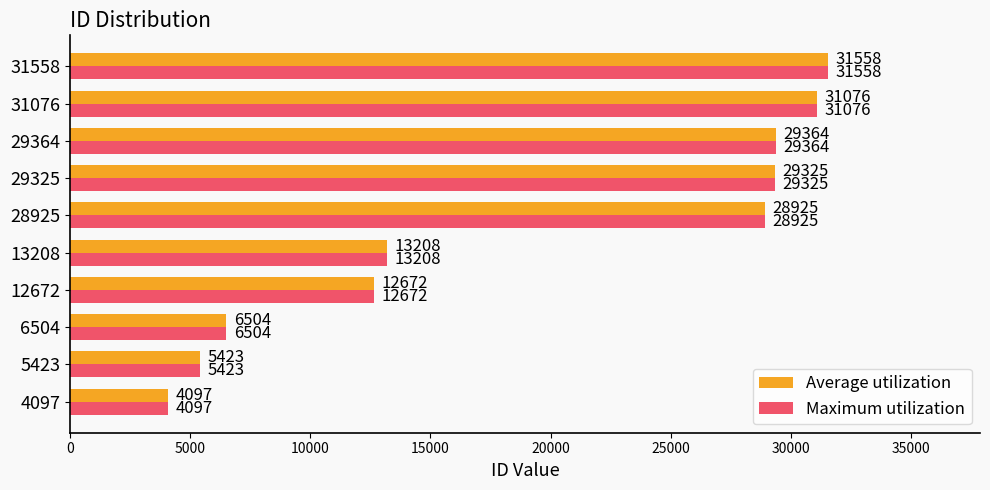

What is the sum of all Maximum utilization values?

192152